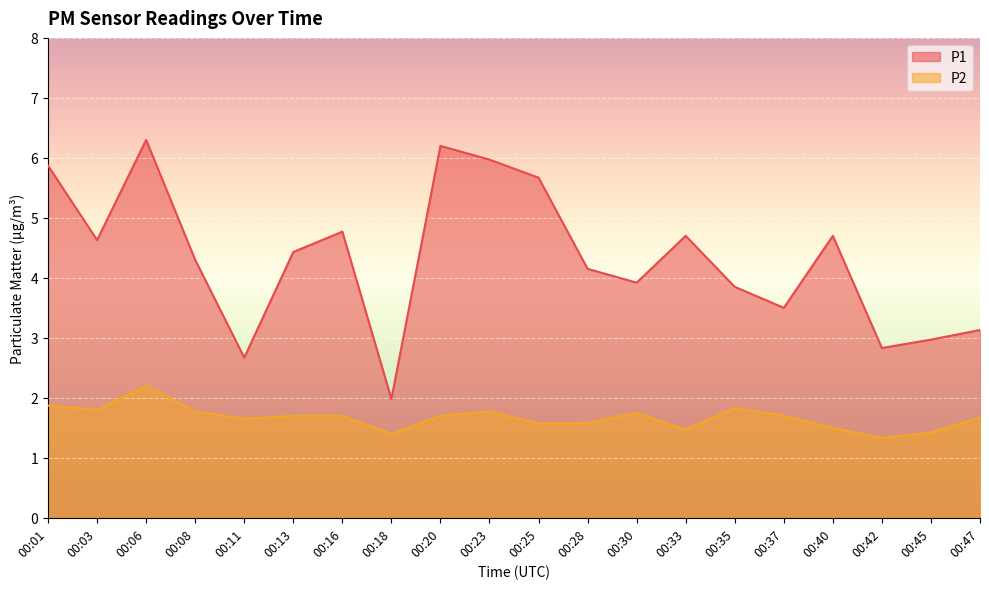

What is the difference between the maximum and second lowest values in the P2 series?

0.8